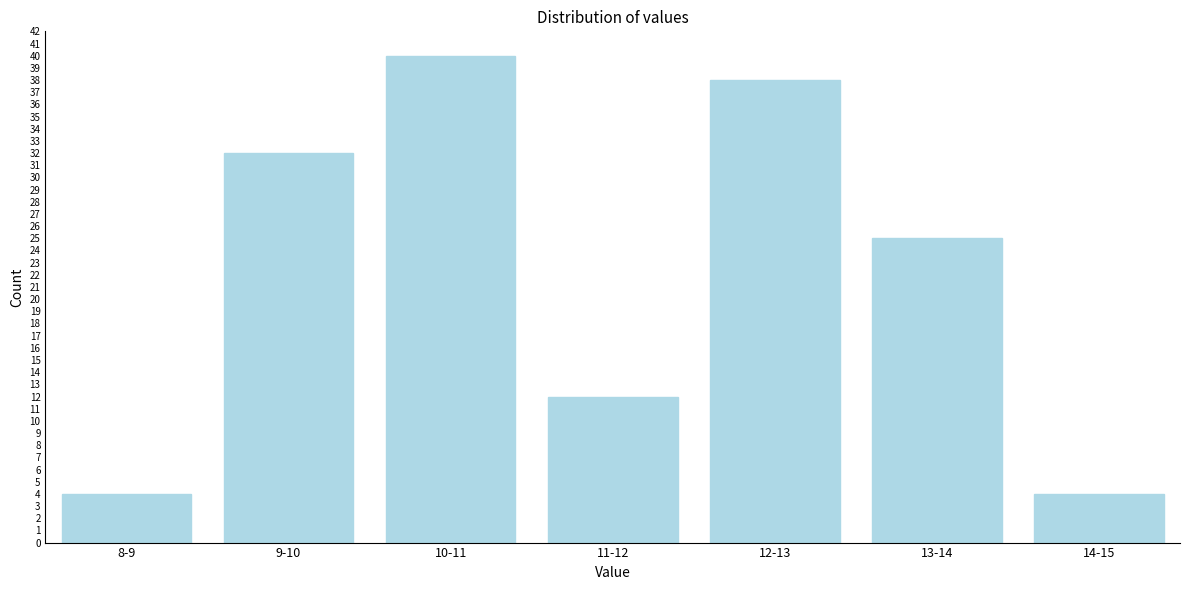

Reading left to right, extract all data points from this chart.

4	32	40	12	38	25	4